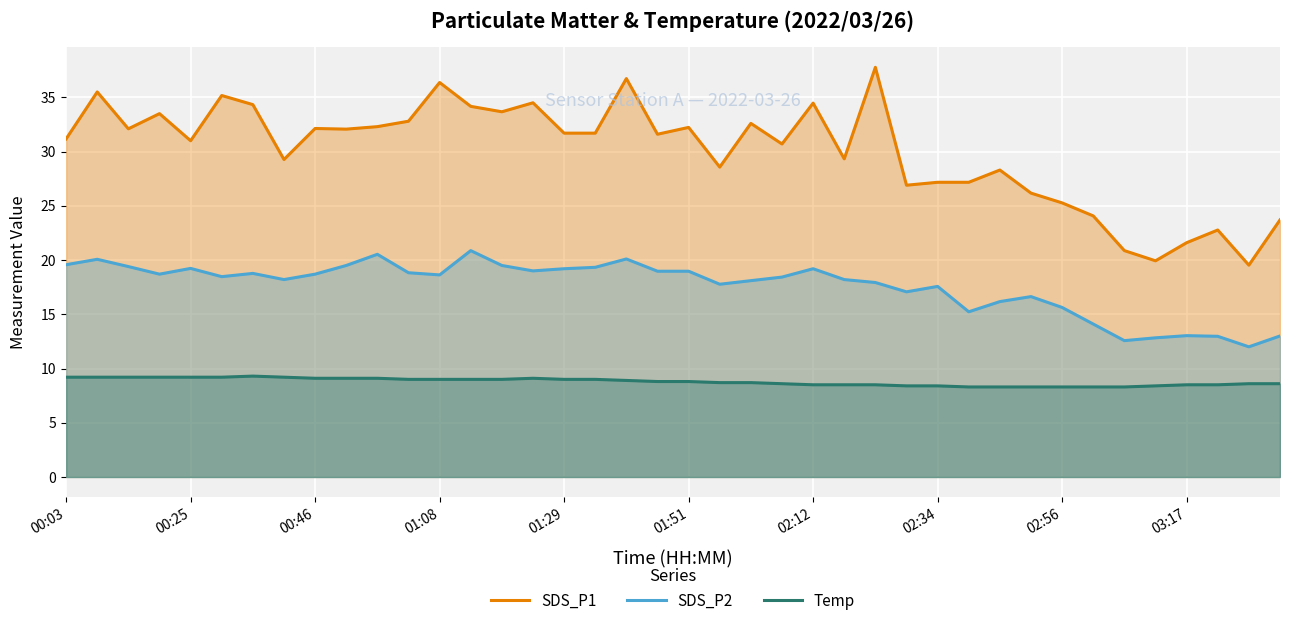

What is the difference between the highest and lowest values at 39?

15.1